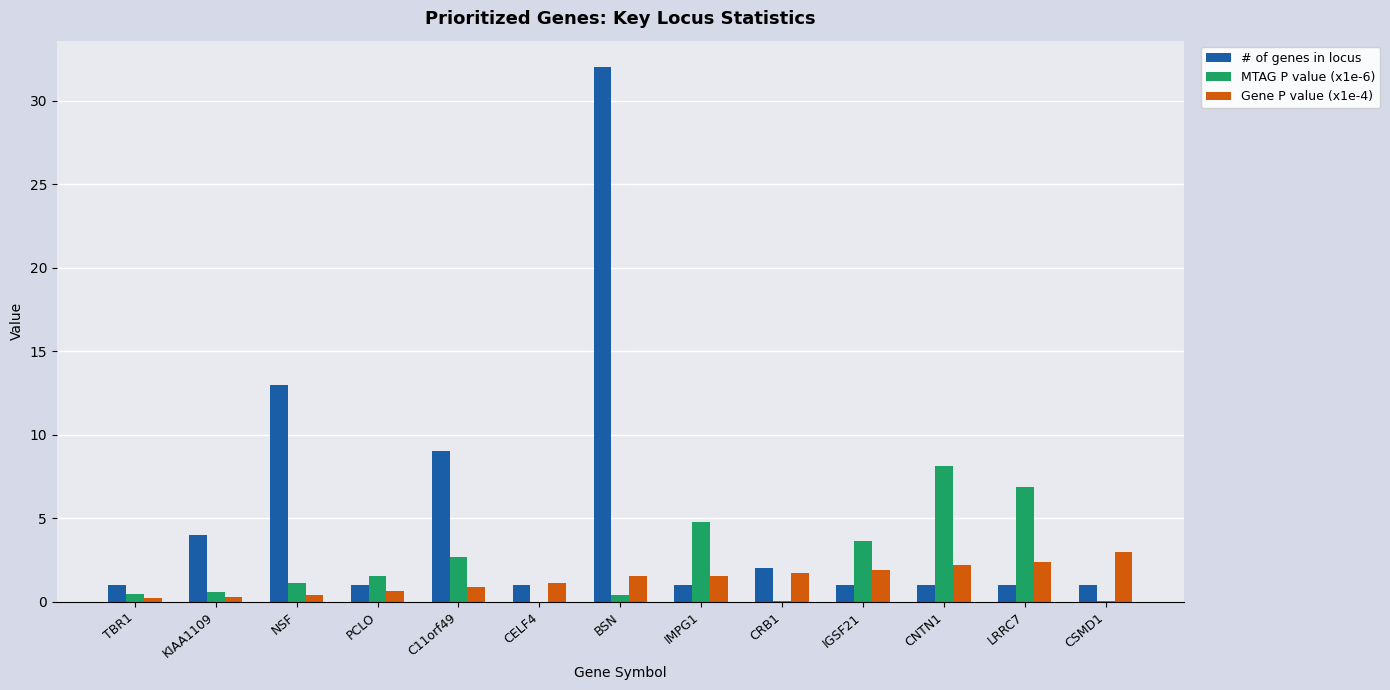

True or false: # of genes in locus has a value of 1.0 at PCLO.

True